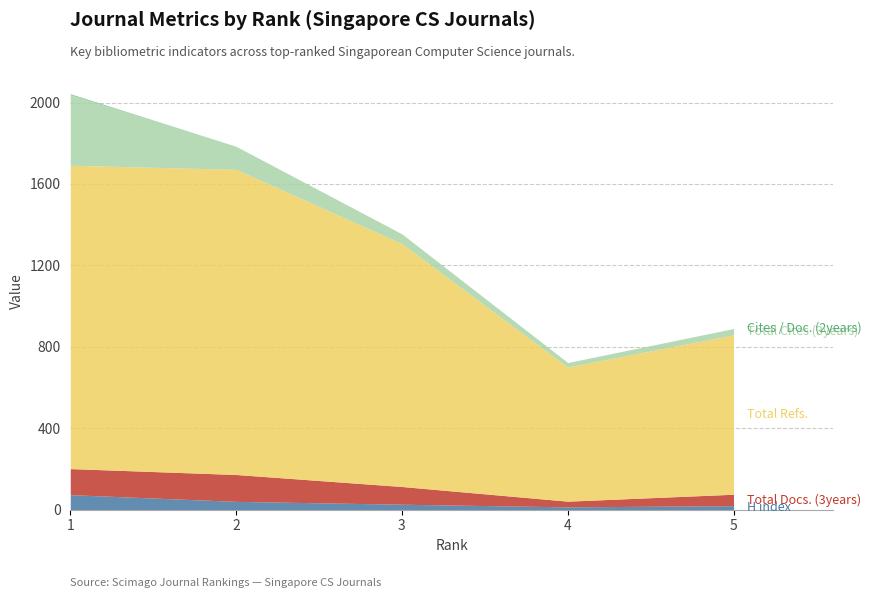

Rank the categories by Total Docs. (3years) value from lowest to highest.

4, 5, 3, 1, 2